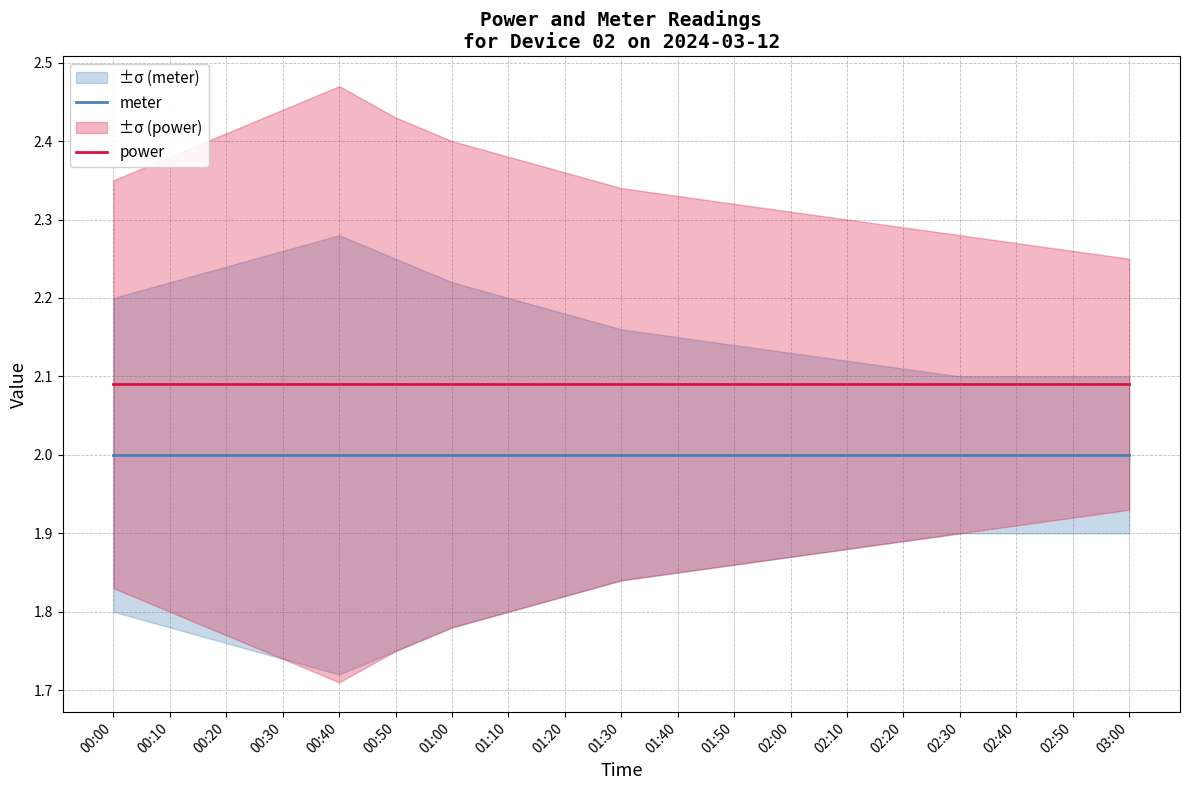

Rank the series by their maximum value, from lowest to highest.

meter, power